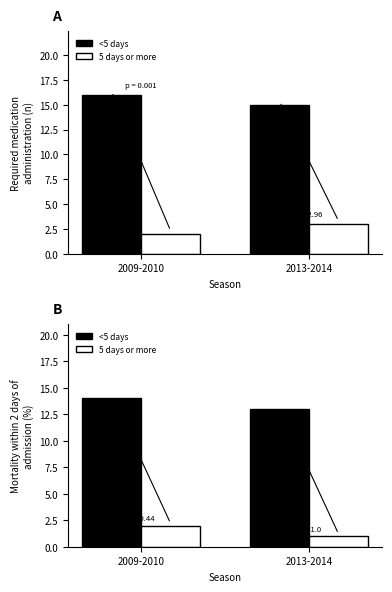

What is the spread (max minus min) of values at 2009-2010?

12